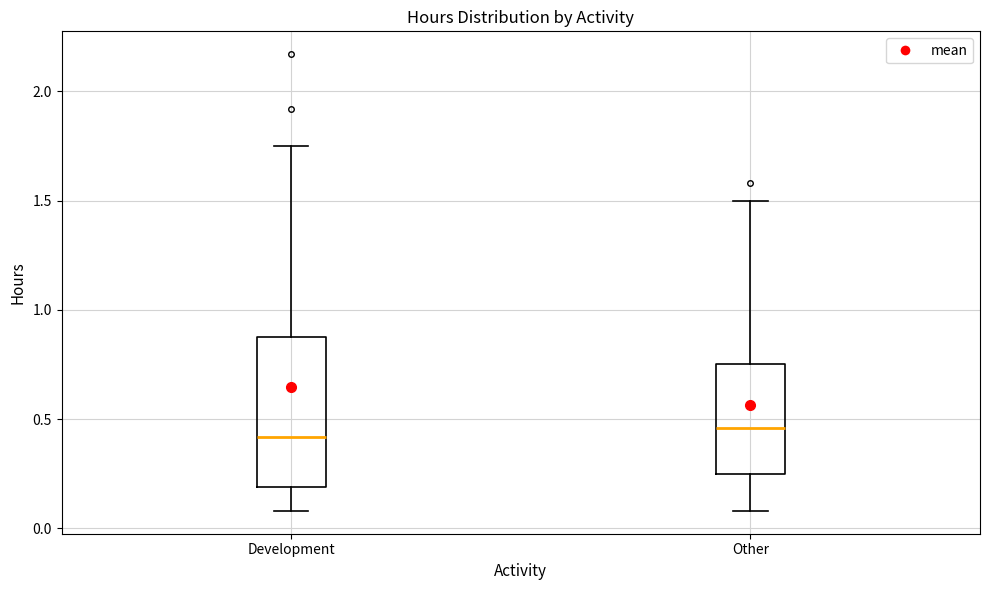

Reading left to right, transcribe this box plot: for each box, give where its median line is, the range the box spans, and where its two whiskers end, as read against the y-axis. The values are not printed on the chart, so give them approximately, as read against the axis.

Development: median 0.40, box 0.20 to 0.90, whiskers 0.10 to 1.75
Other: median 0.45, box 0.25 to 0.75, whiskers 0.10 to 1.50